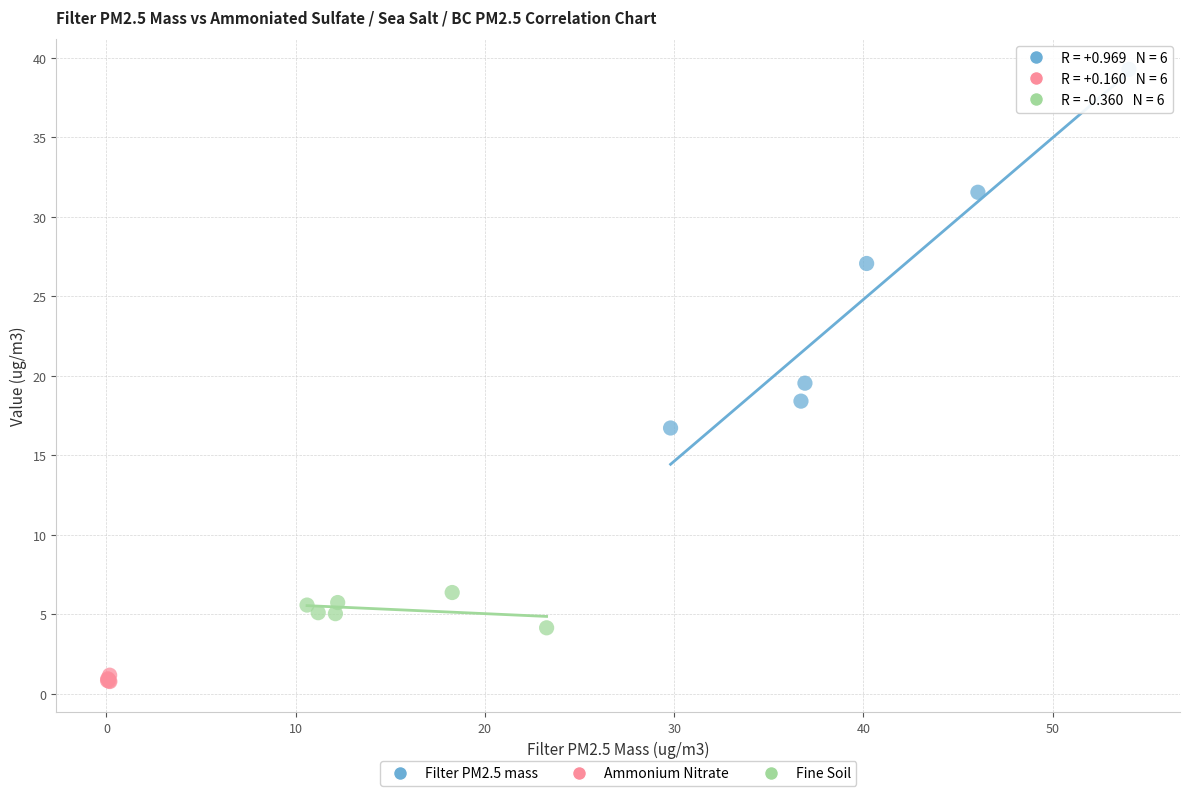

Which series reaches the maximum Y coordinate?

Filter PM2.5 mass